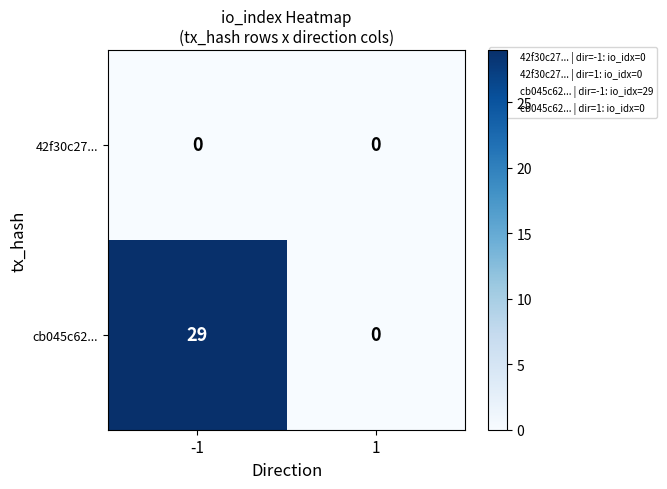

At which category is the sum across all series the highest?

-1